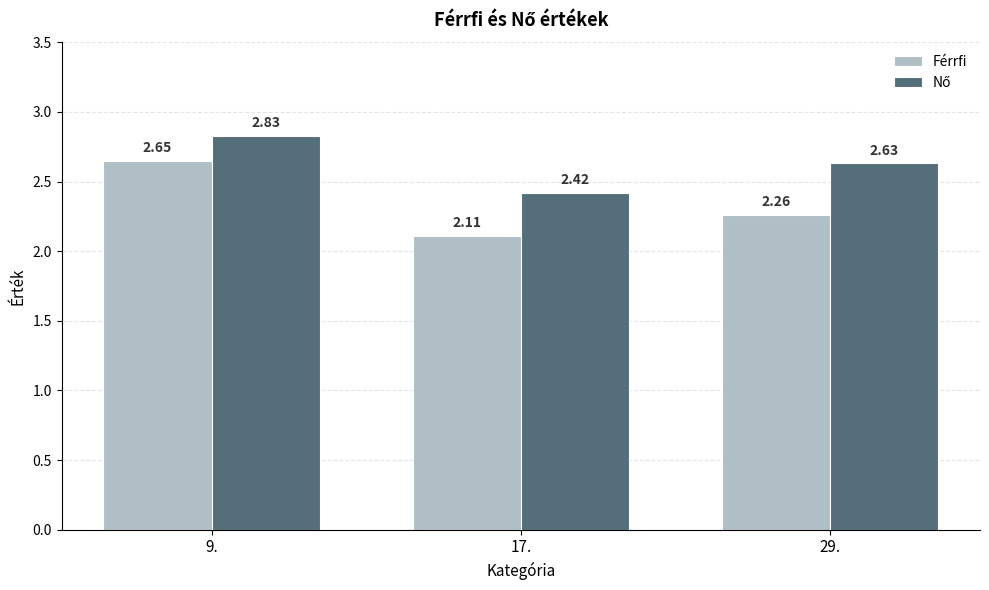

True or false: Férrfi has a value of 2.1 at 17..

True